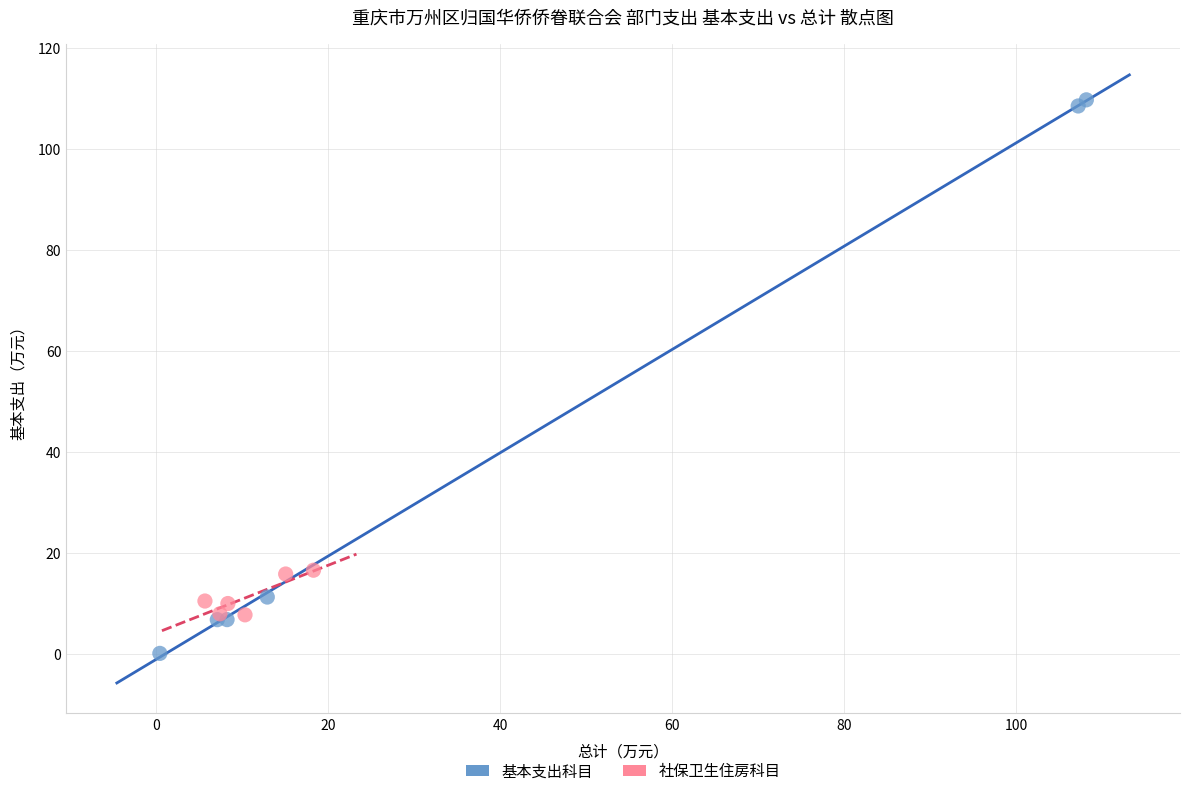

Which series contains the highest Y value?

基本支出科目